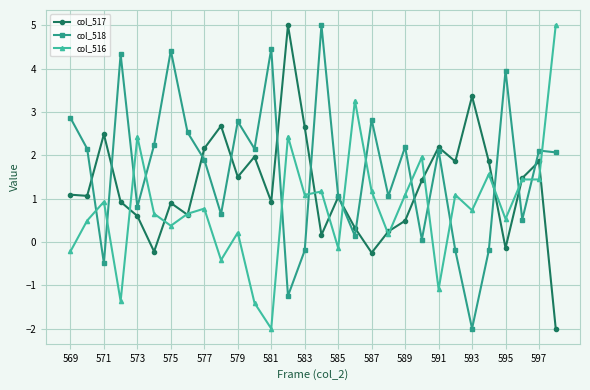

How many values in the col_518 series exceed 2?

16